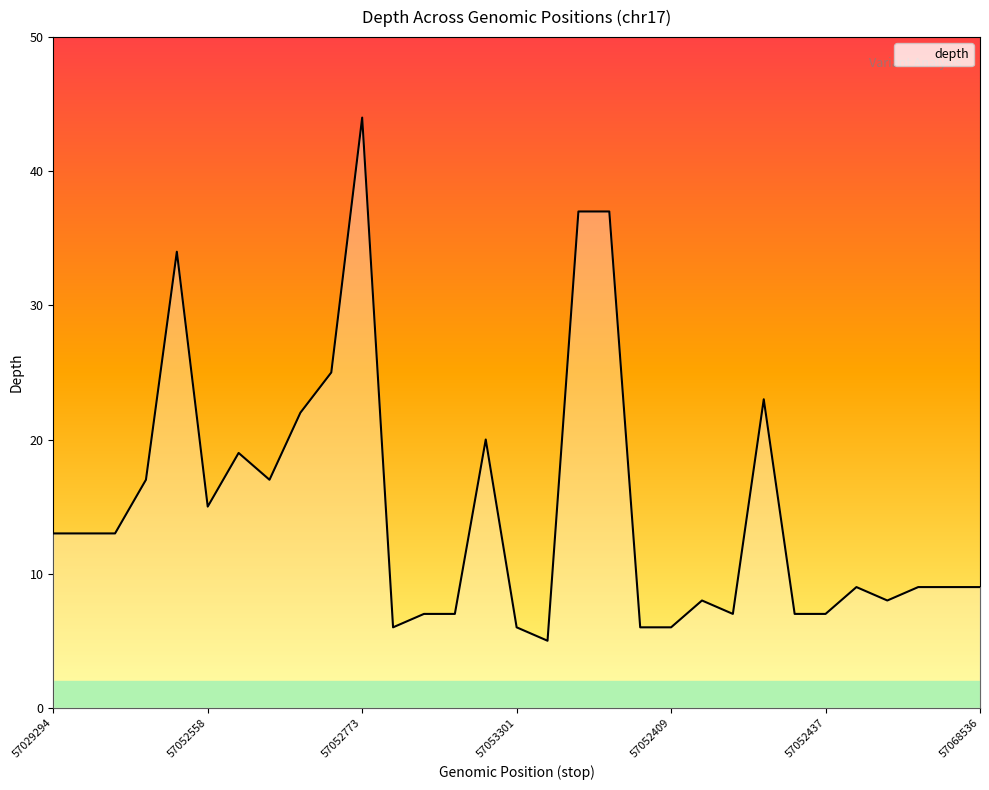

What is the minimum value shown in the chart?

5